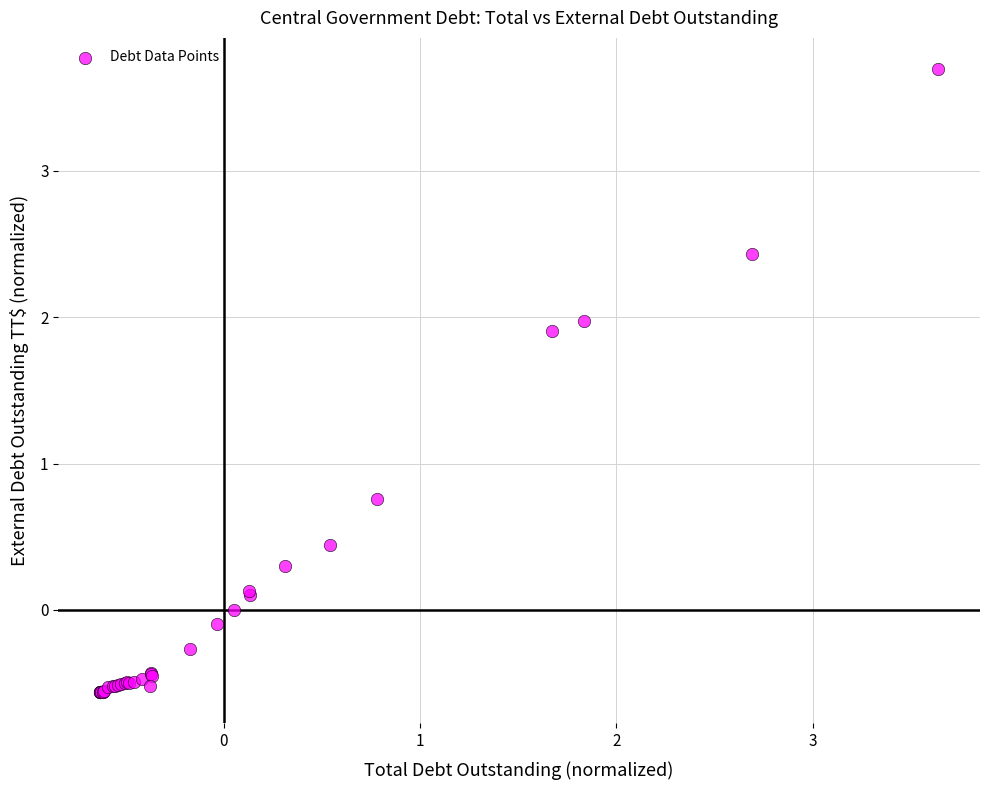

What Y value in the scatter plot is closest to 1?

0.8